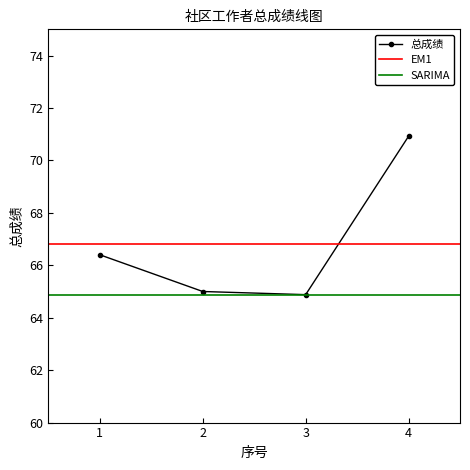

What is the average value?

66.8